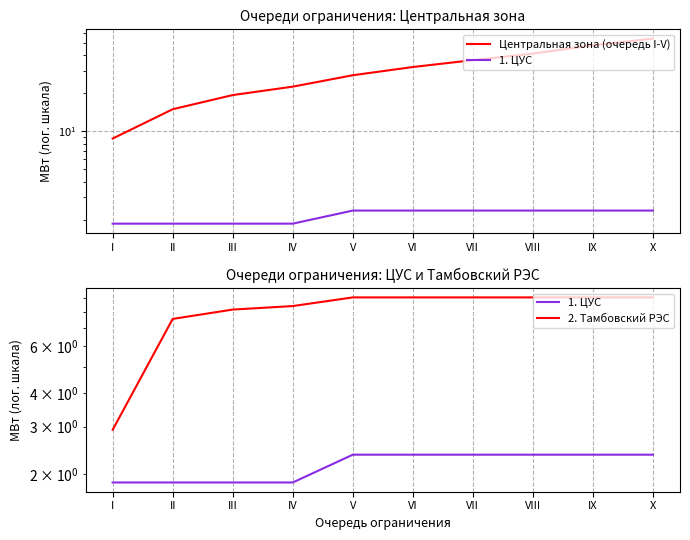

At how many categories does at least one series exceed 24?

6